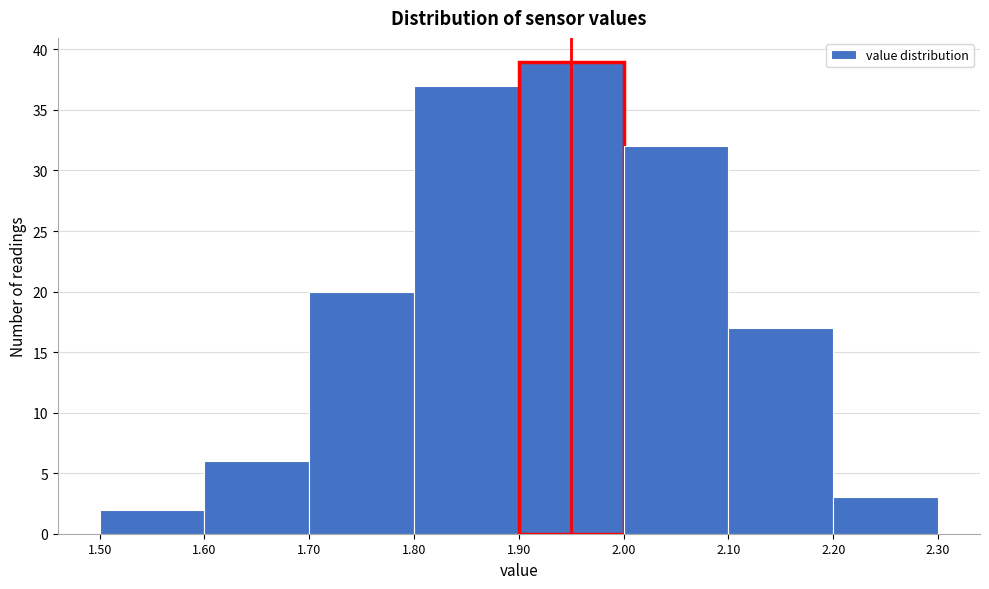

Reading left to right, list every bar in this chart as the range it spans on the x-axis followed by its height. The values are not printed on the chart, so give them approximately, as read against the axis.

1.50 to 1.60: 2
1.60 to 1.70: 6
1.70 to 1.80: 20
1.80 to 1.90: 37
1.90 to 2.00: 39
2.00 to 2.10: 32
2.10 to 2.20: 17
2.20 to 2.30: 3